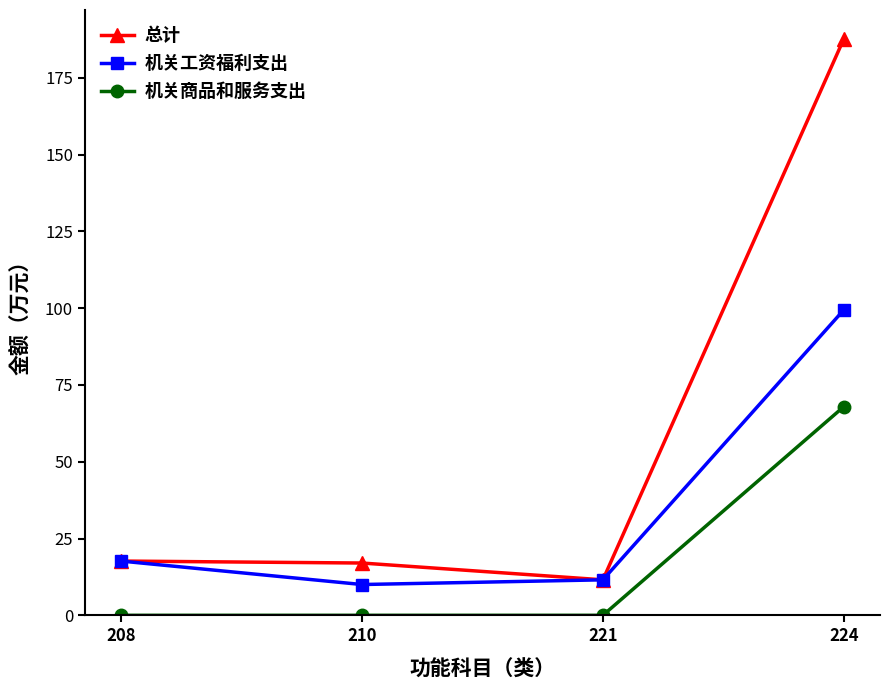

At how many categories does at least one series exceed 74?

1